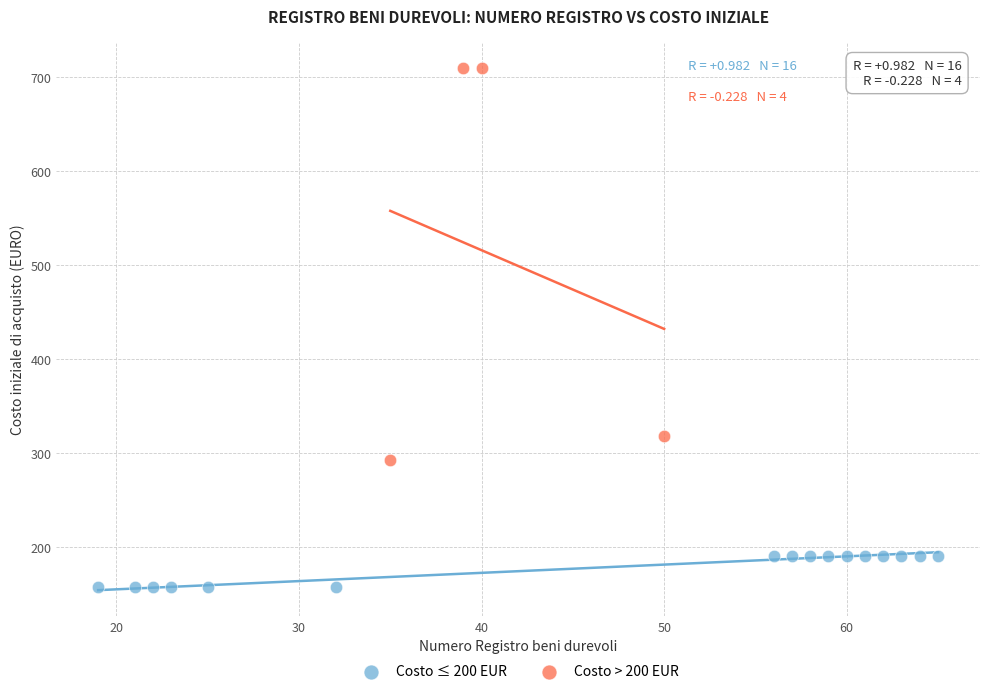

Which series reaches the minimum Y coordinate?

Costo ≤ 200 EUR